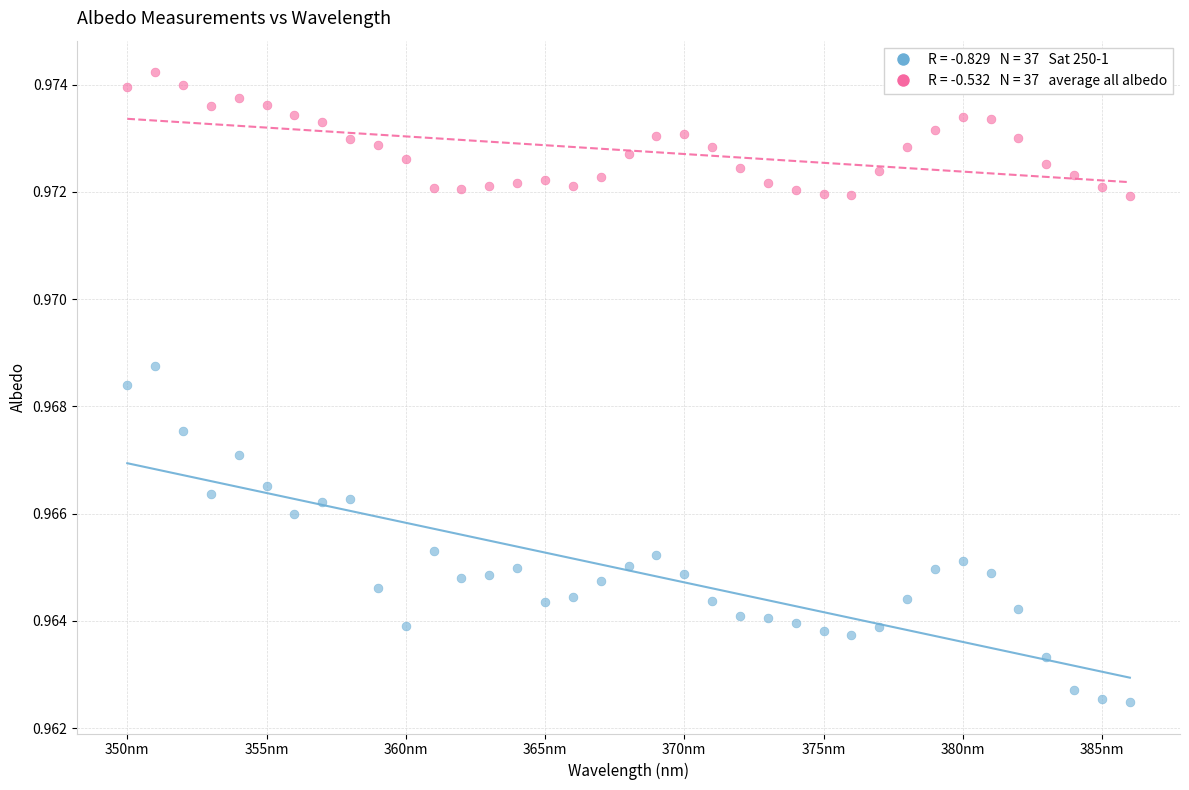

Across all data points, what is the range of X values (max minus min)?

36.0